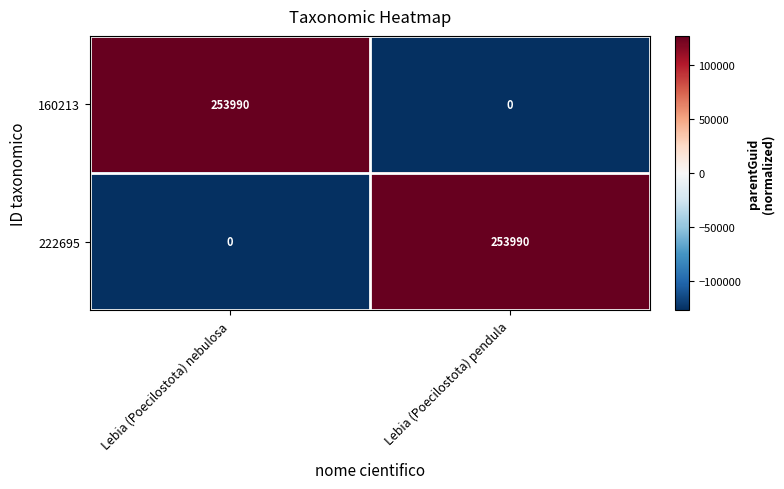

What is the difference between the highest and lowest values at Lebia (Poecilostota) pendula?

253990